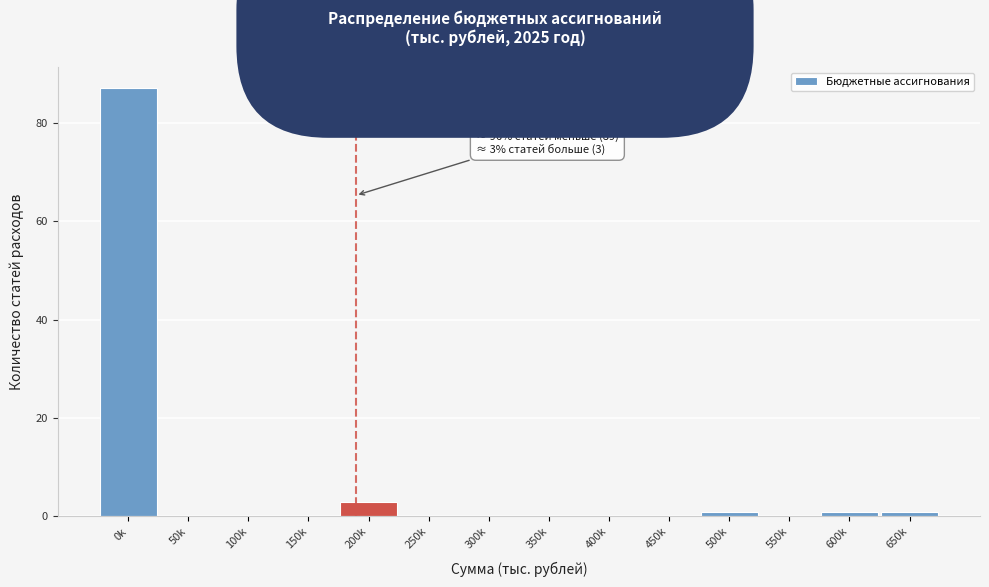

Reading left to right, extract all data points from this chart.

0k=87	50k=0	100k=0	150k=0	200k=3	250k=0	300k=0	350k=0	400k=0	450k=0	500k=1	550k=0	600k=1	650k=1